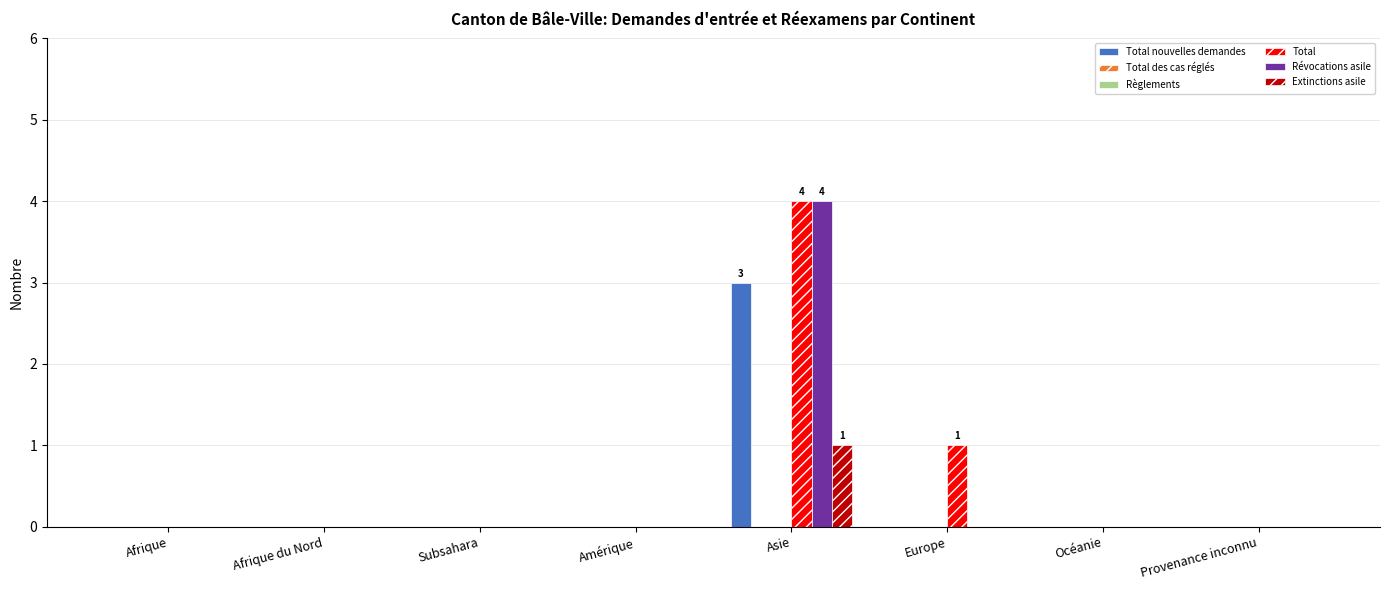

At which label is Règlements closest to 0?

Afrique